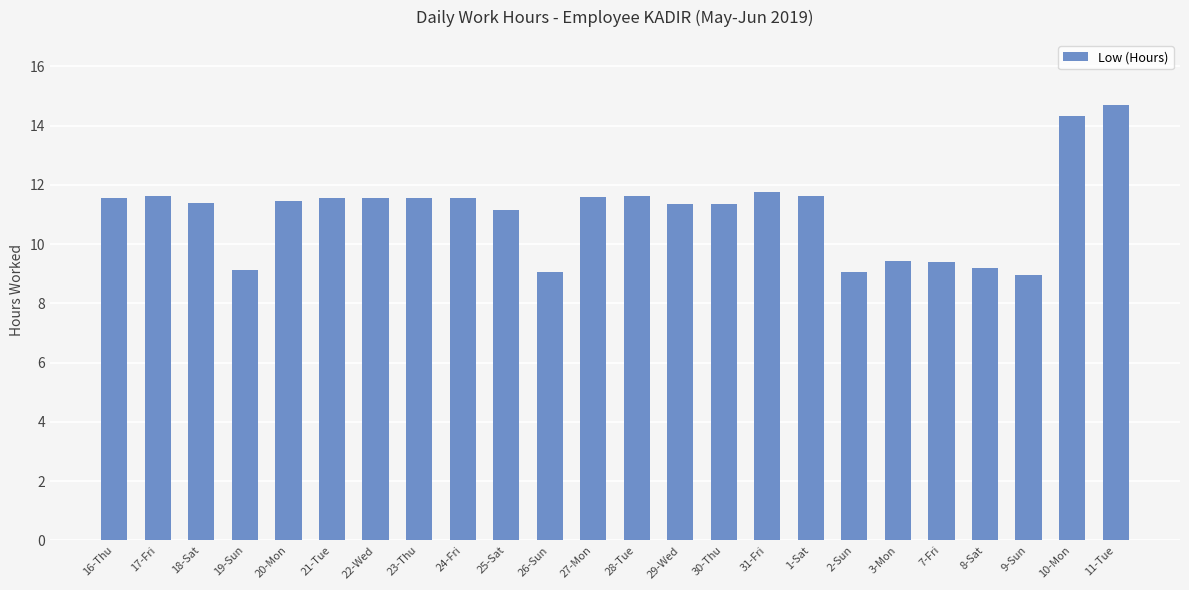

The value at 17-Fri is 11.6. True or false?

True